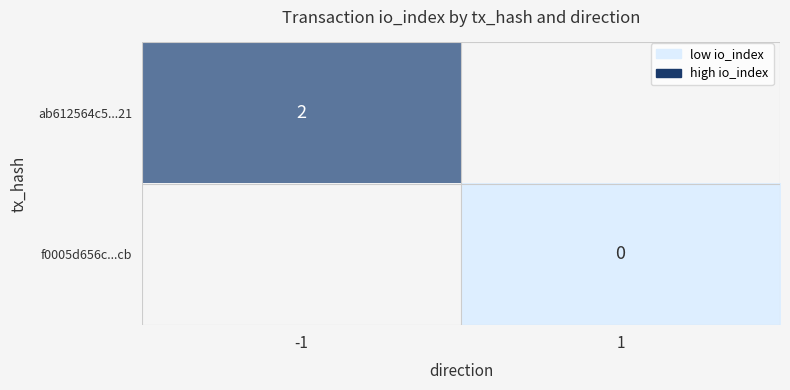

The value of ab612564c5...21 at -1 is 3.2. True or false?

False